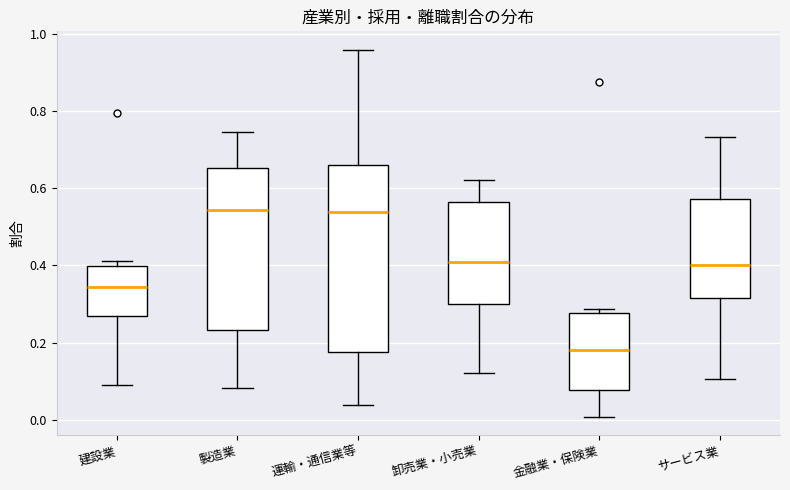

Which box's median line is the lowest?

金融業・保険業